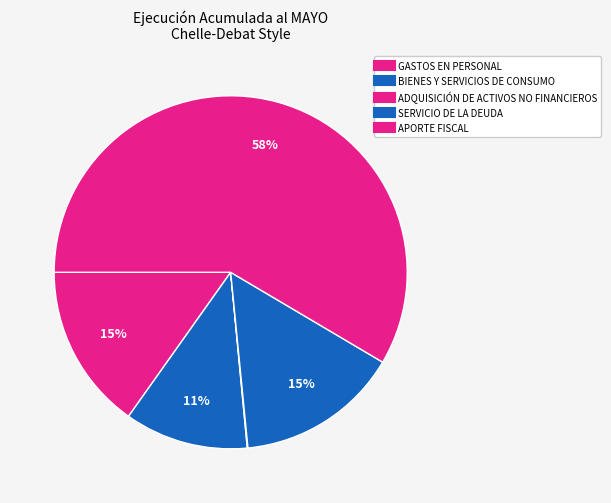

What is the ratio of the value at BIENES Y SERVICIOS DE CONSUMO to the value at ADQUISICIÓN DE ACTIVOS NO FINANCIEROS?

187.9